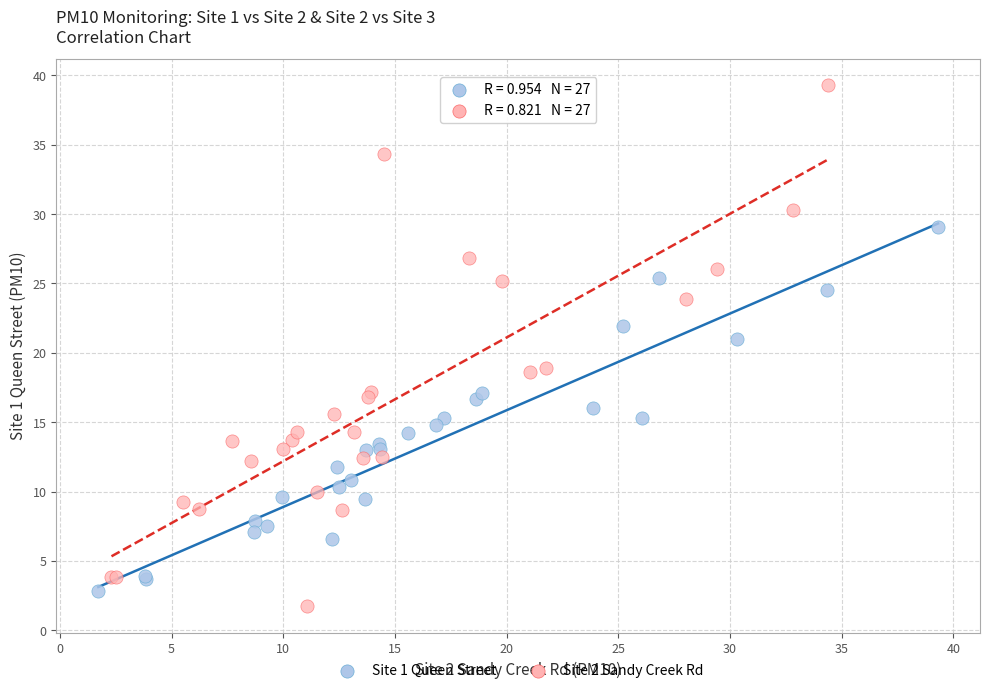

Which series has the largest Y range (max minus min)?

Site 2 Sandy Creek Rd